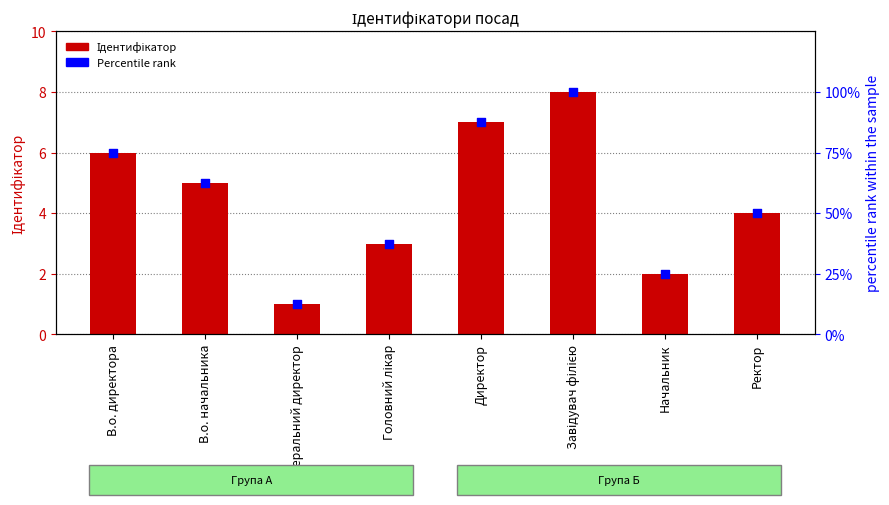

At which category is the sum across all series the highest?

Завідувач філією